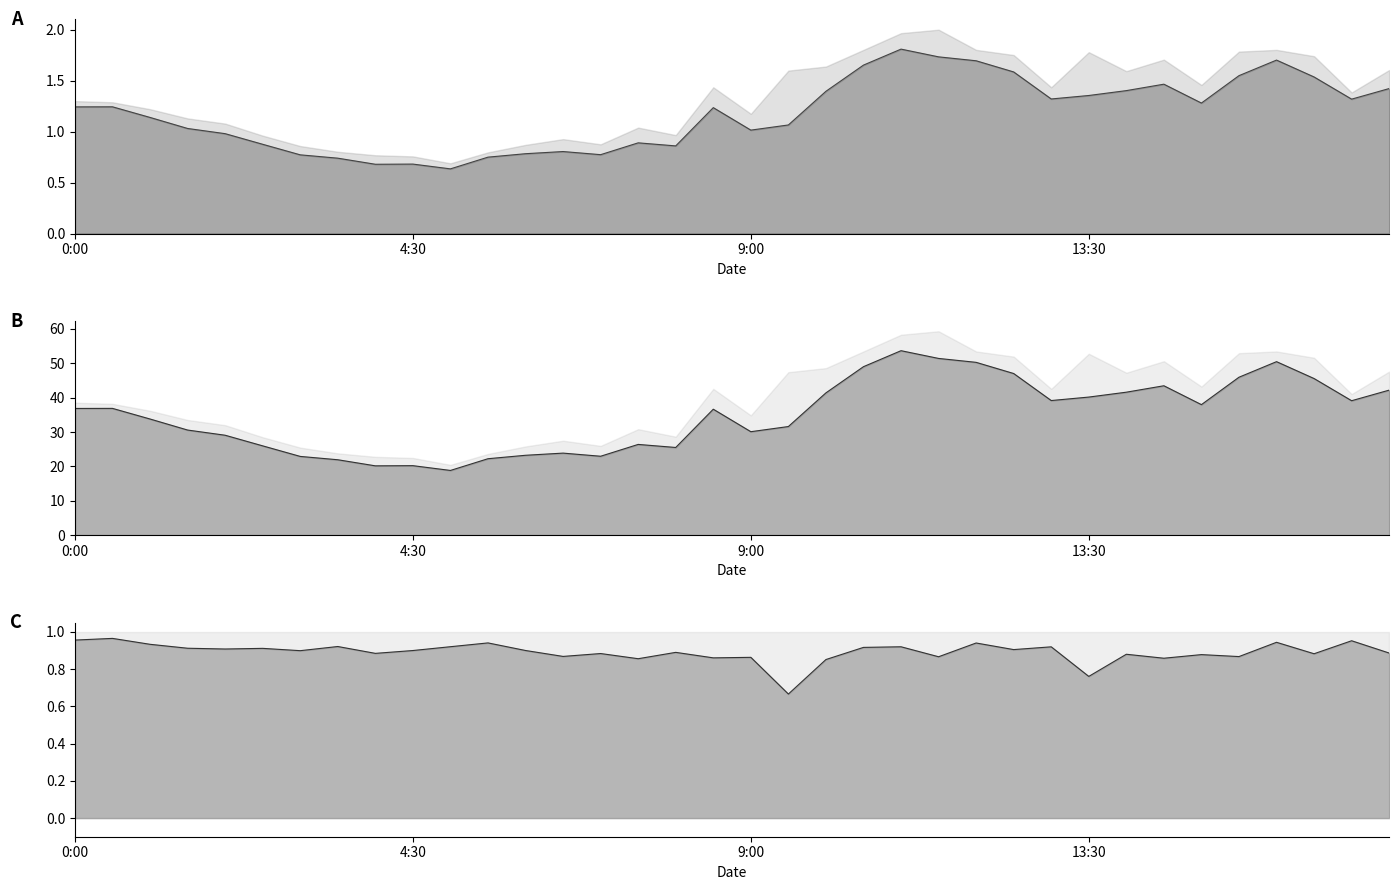

How many interior local peaks (higher than both neighbors) does the data have?

8